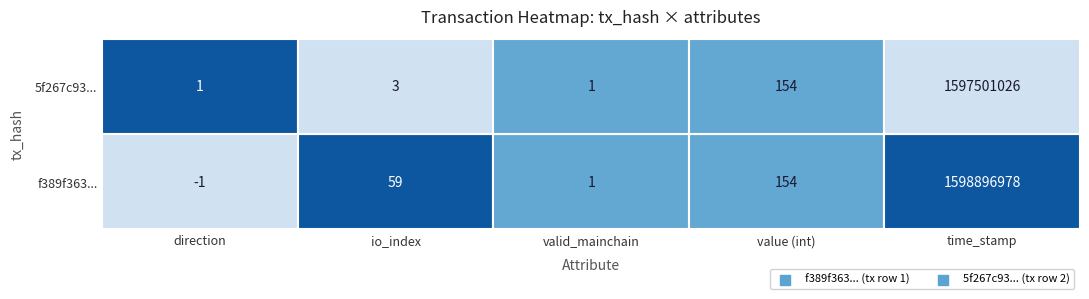

Is it true that f389f363daa7376068407bb267324b560a40e96 equals 154 at 3?

True